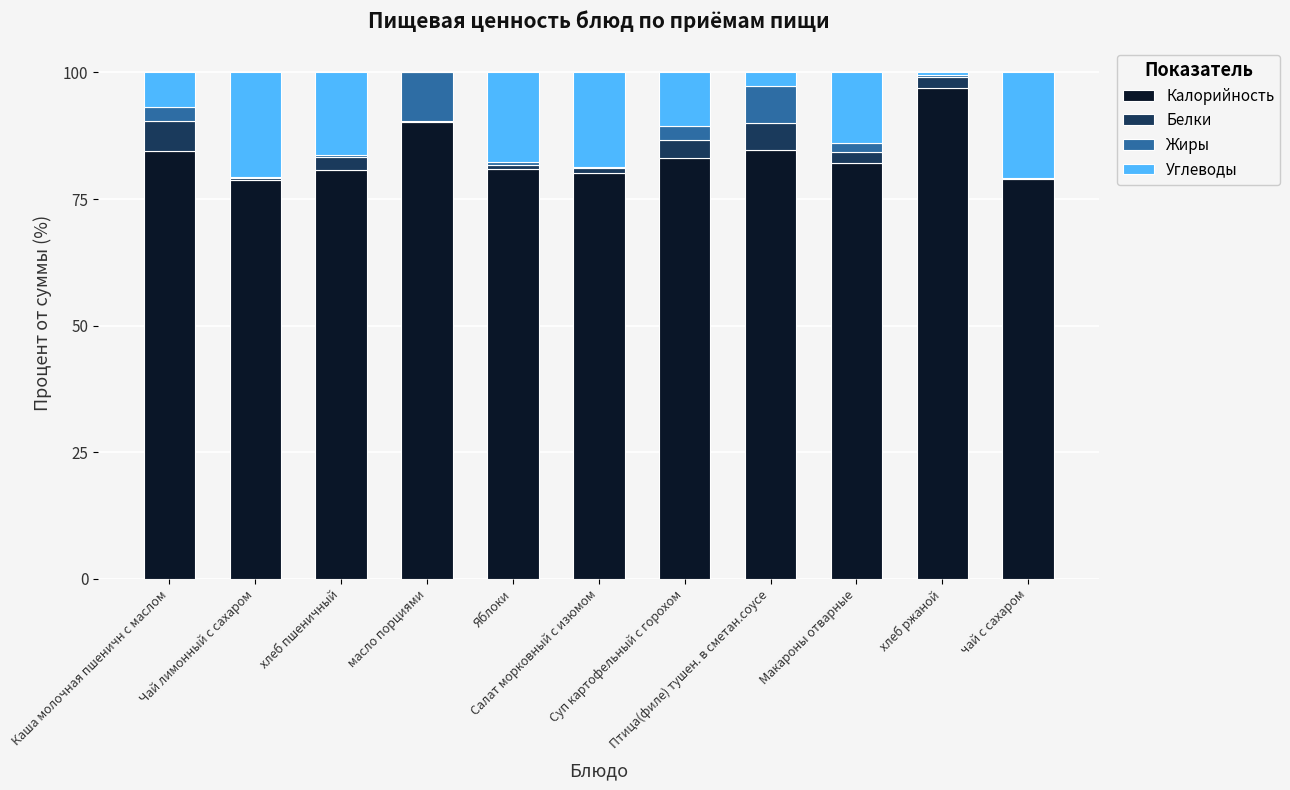

True or false: Калорийность has a value of 96.9 at хлеб ржаной.

True